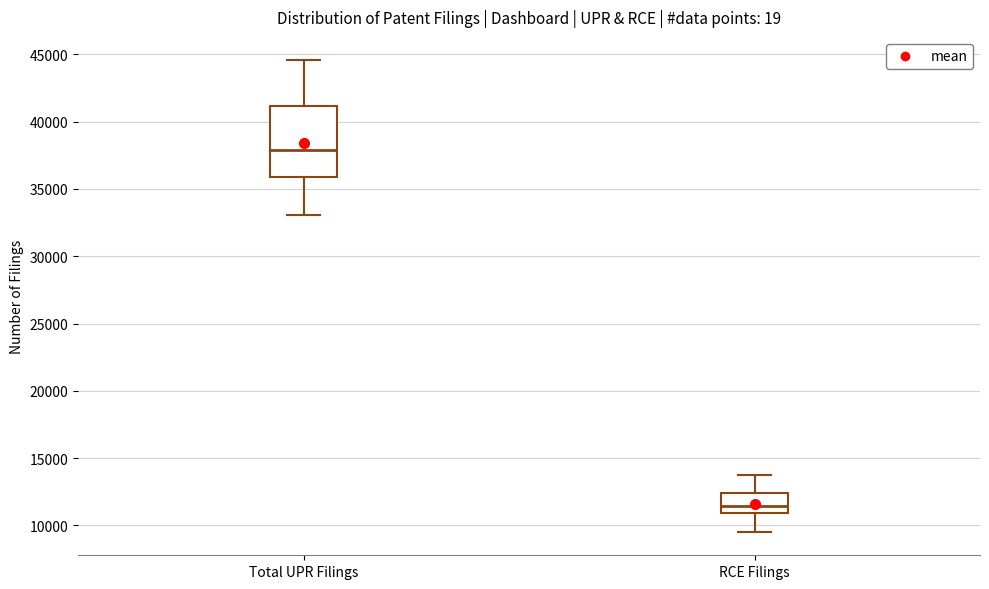

Reading left to right, read every box against the y-axis: the position of its median line, the range the box covers, and the ends of its whiskers. The values are not printed on the chart, so give them approximately, as read against the axis.

Total UPR Filings: median 38000, box 36000 to 41000, whiskers 33000 to 44500
RCE Filings: median 11500, box 11000 to 12500, whiskers 9500 to 13500